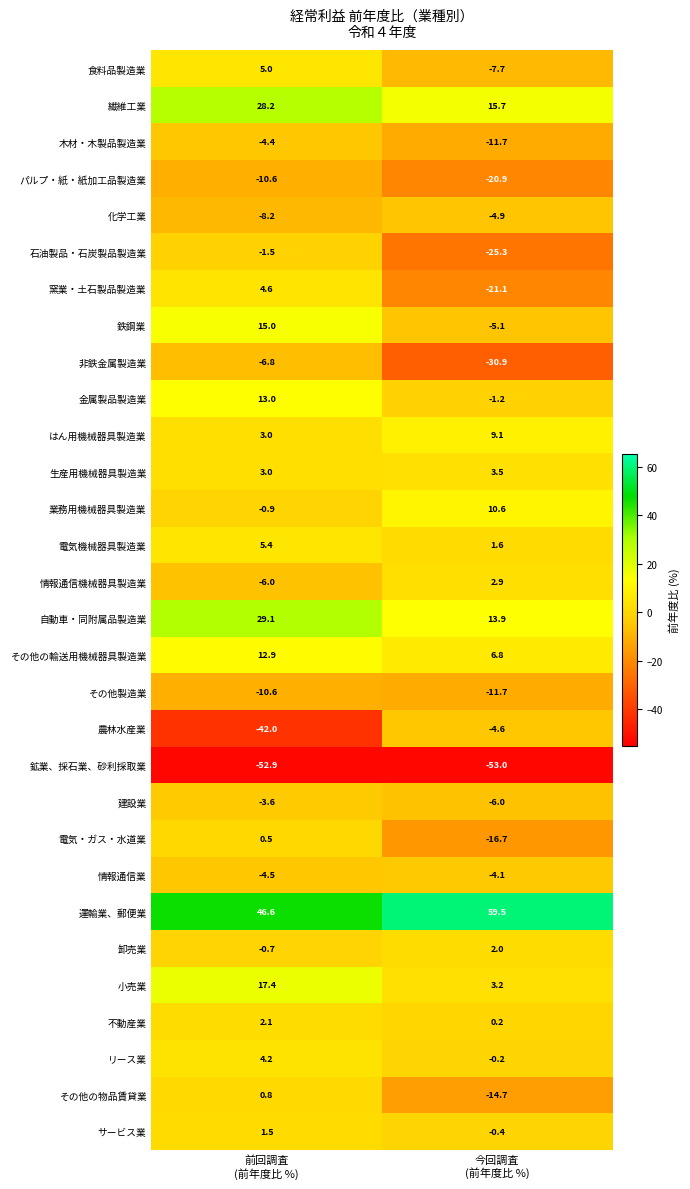

Which series has the largest total across all categories?

運輸業、郵便業